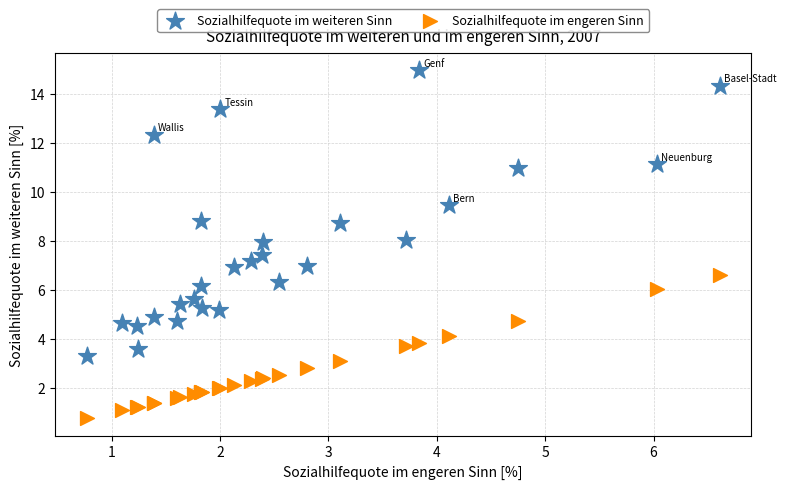

What is the X range (max minus min) for the scatter plot?

5.8